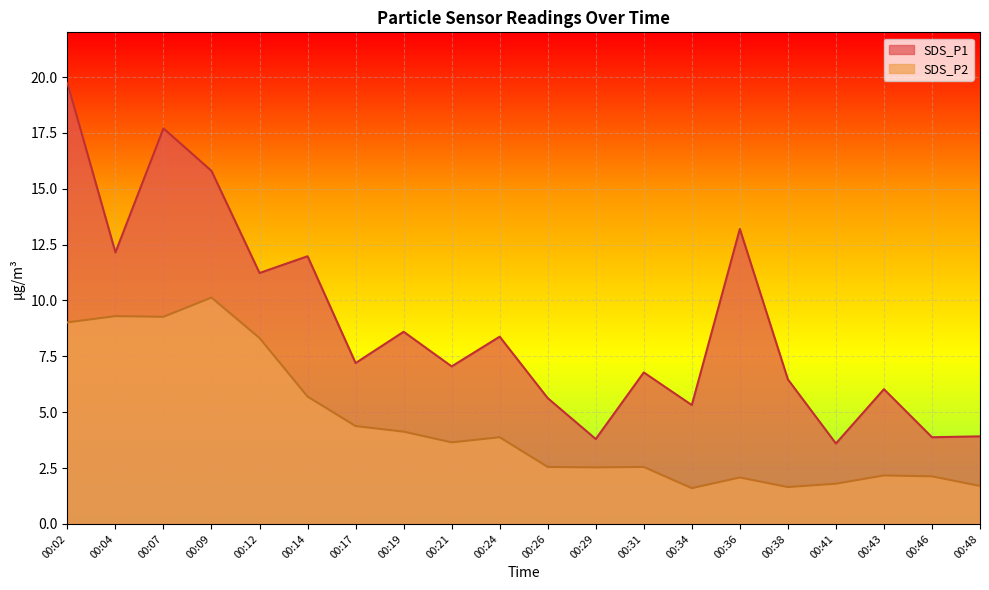

Between 00:29 and 00:17, which is larger?

00:17